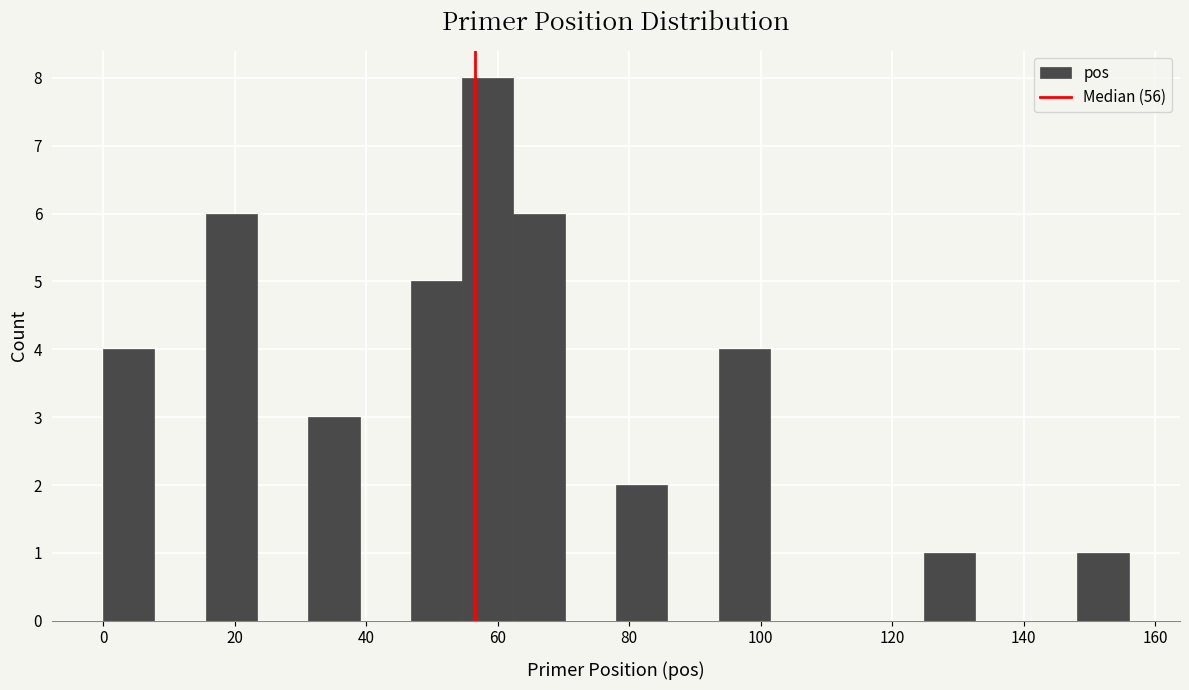

Around what value on the x-axis is the tallest bar? Give the approximate position of its centre, as read against the axis.

58